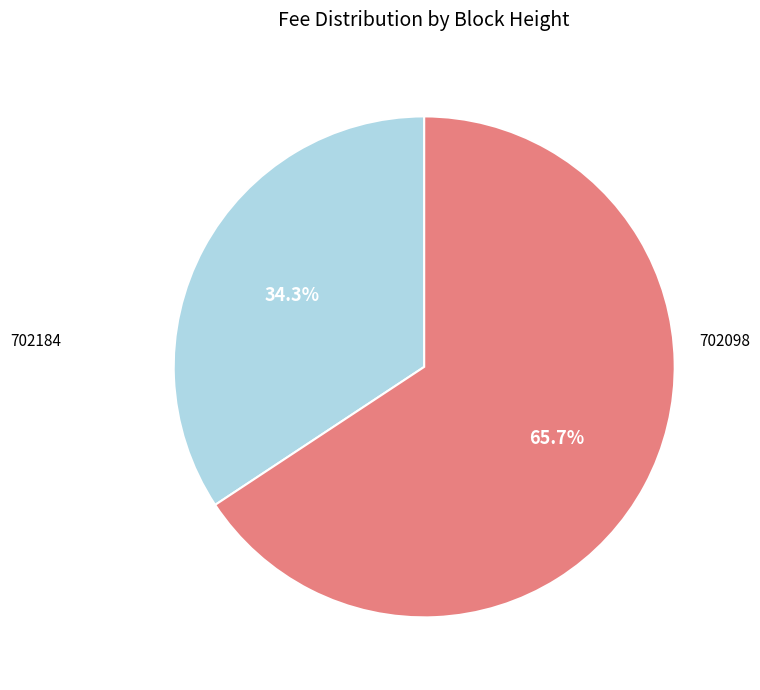

Rank the categories by value from highest to lowest.

702098, 702184